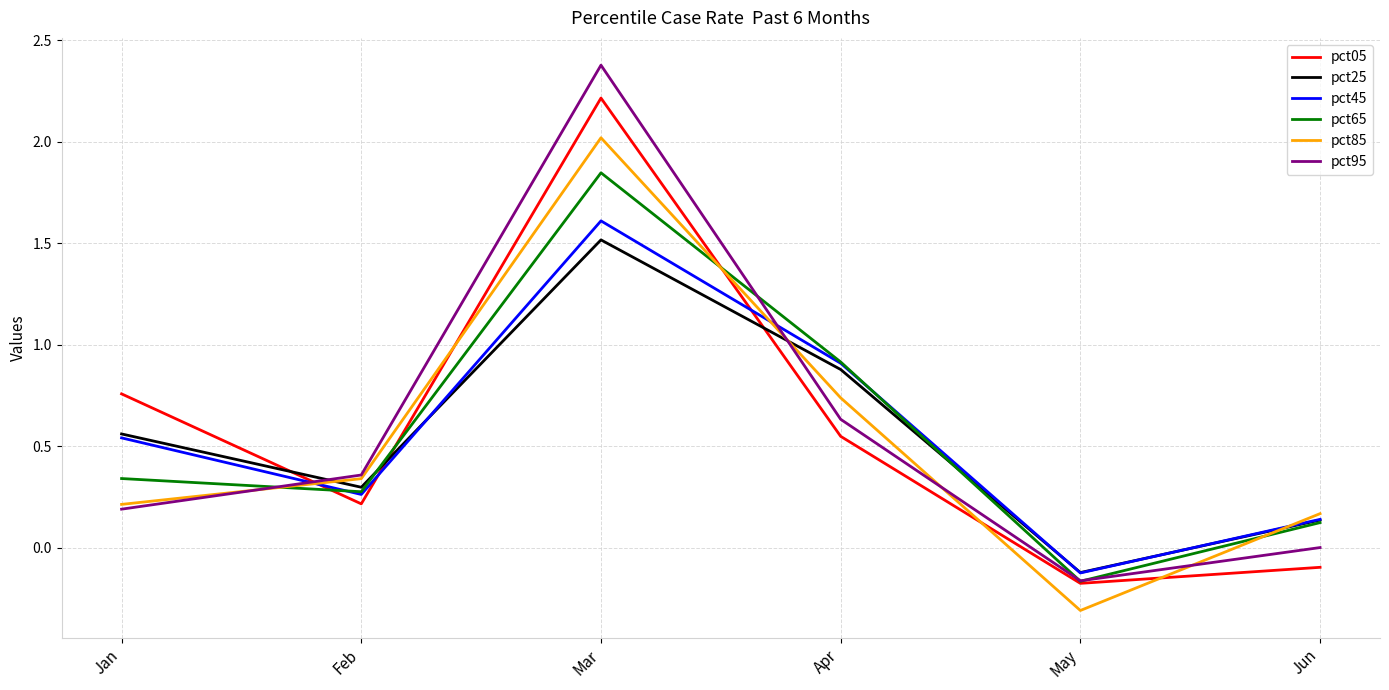

Which series has the widest spread of values?

pct95